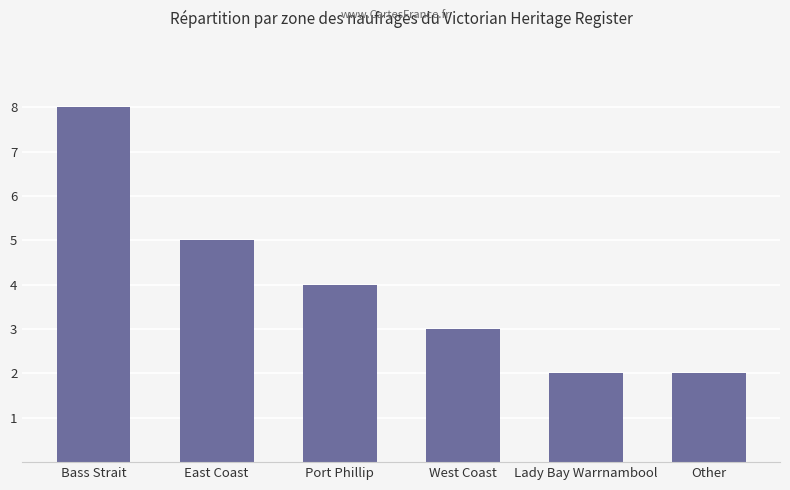

Which has a higher value, Bass Strait or East Coast?

Bass Strait